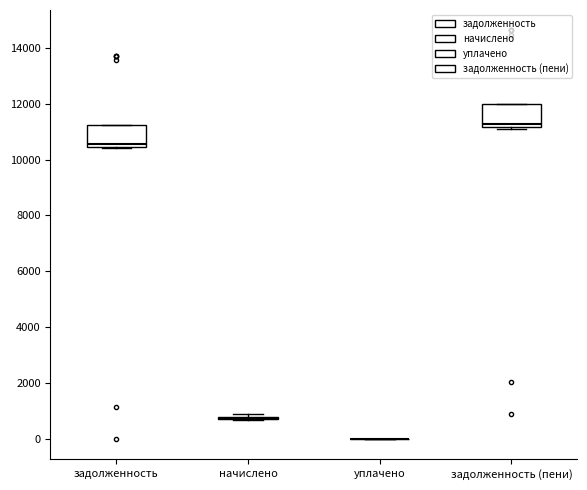

Reading left to right, transcribe this box plot: for each box, give where its median line is, the range the box spans, and where its two whiskers end, as read against the y-axis. The values are not printed on the chart, so give them approximately, as read against the axis.

задолженность: median 10600, box 10400 to 11200, whiskers 10400 to 11200
начислено: box collapsed to a line at 800, whiskers 600 to 1000
уплачено: box collapsed to a line at 0, whiskers 0 to 0
задолженность (пени): median 11200 (just above the box's lower edge), box 11200 to 12000, whiskers 11200 to 12000